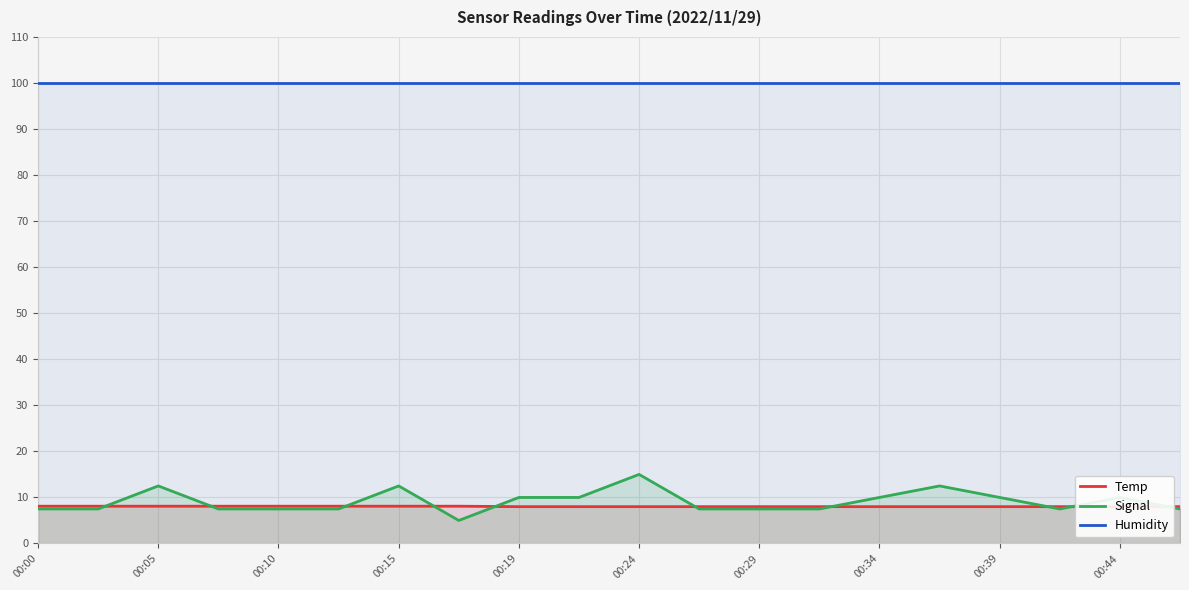

After their last crossing, which series has the higher values: Signal or Temp?

Temp